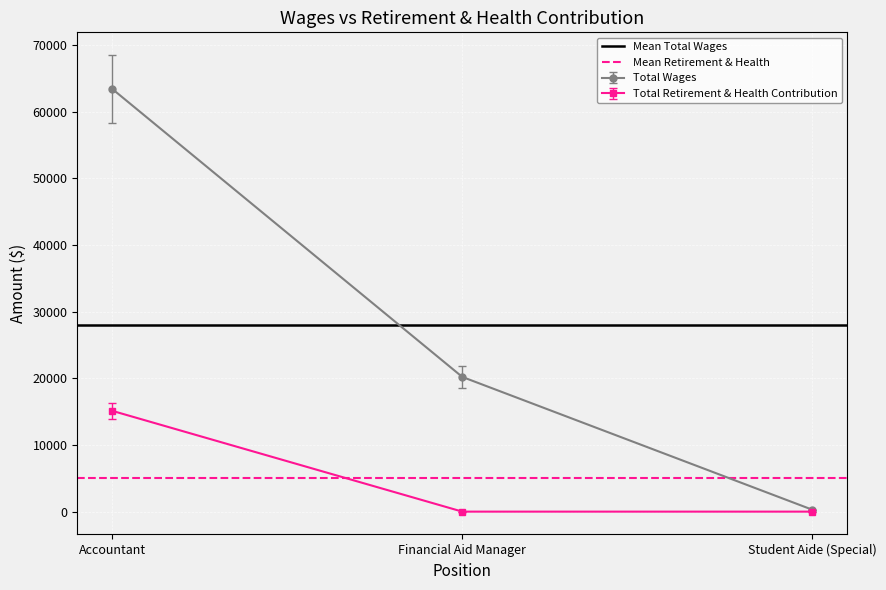

Which series has the widest spread of values?

Mean Total Wages